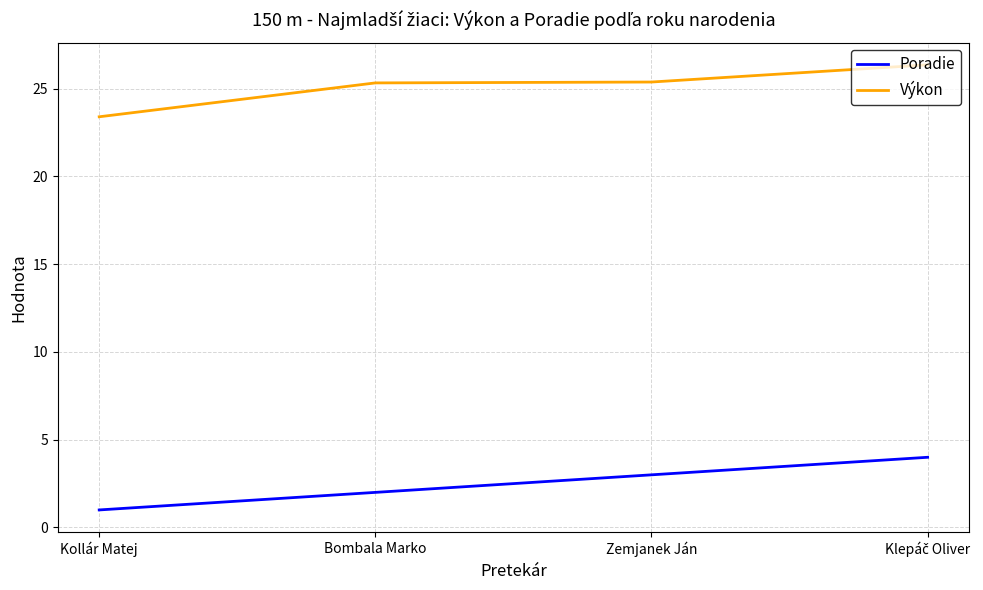

What are all the series names shown in the legend?

Poradie, Výkon